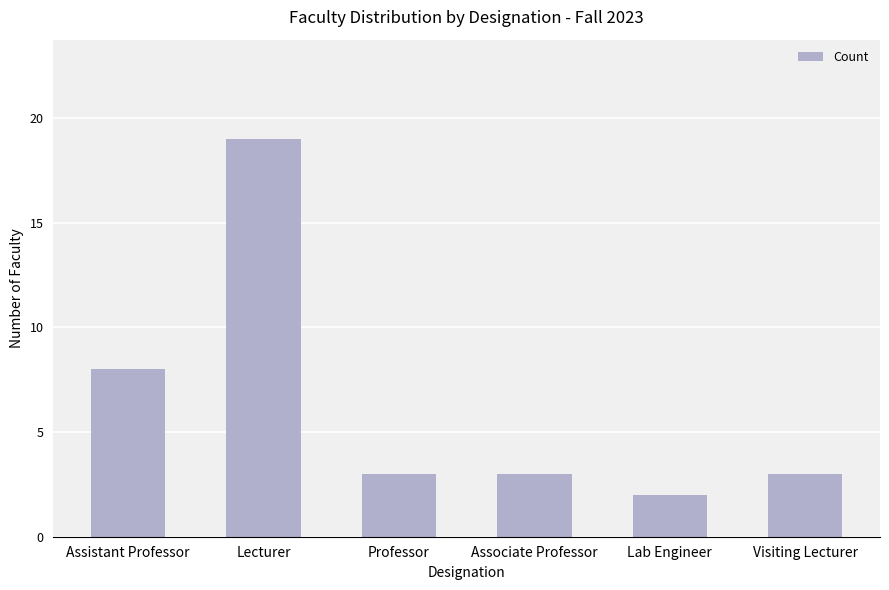

True or false: the data shows 3 at Associate Professor.

True